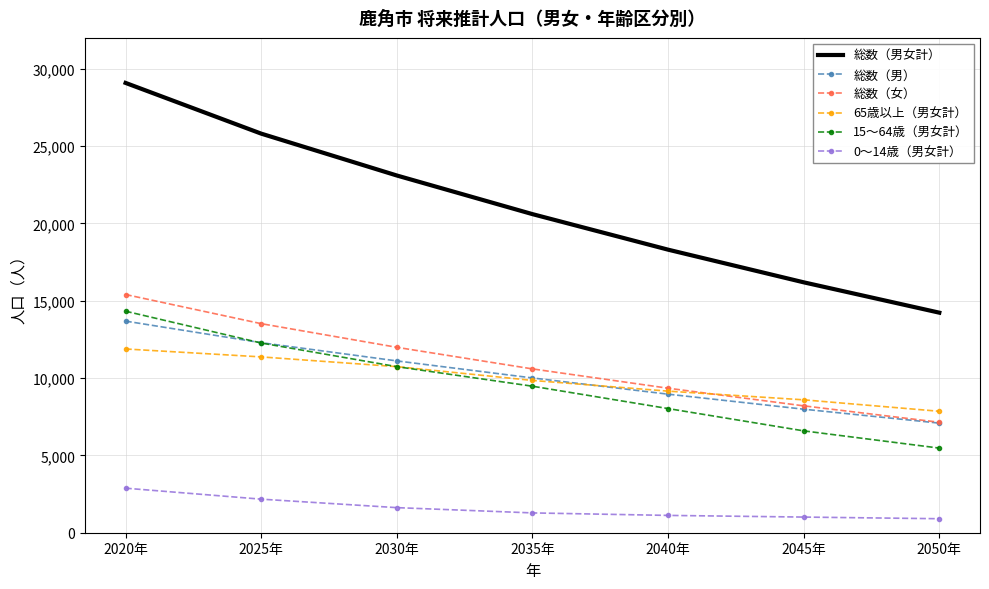

Count the 総数（男女計） values in the range 16193 to 25808.

5